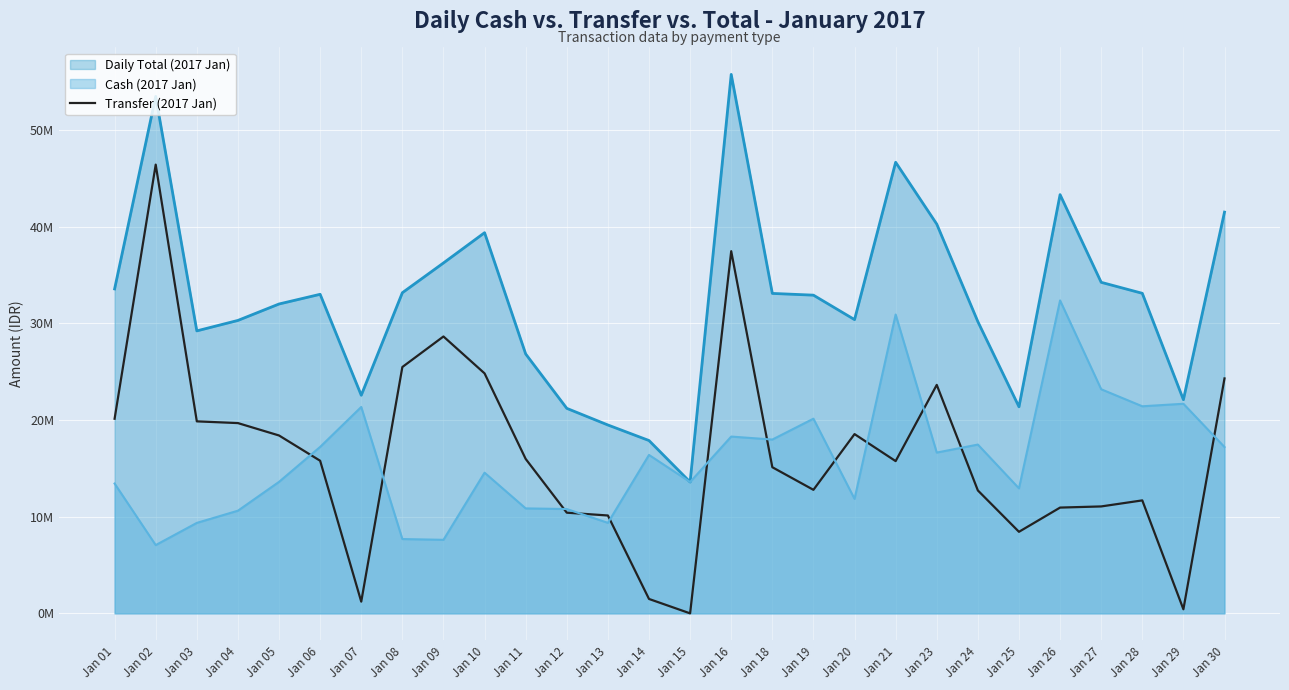

True or false: the data has more than 2 interior local peaks.

True